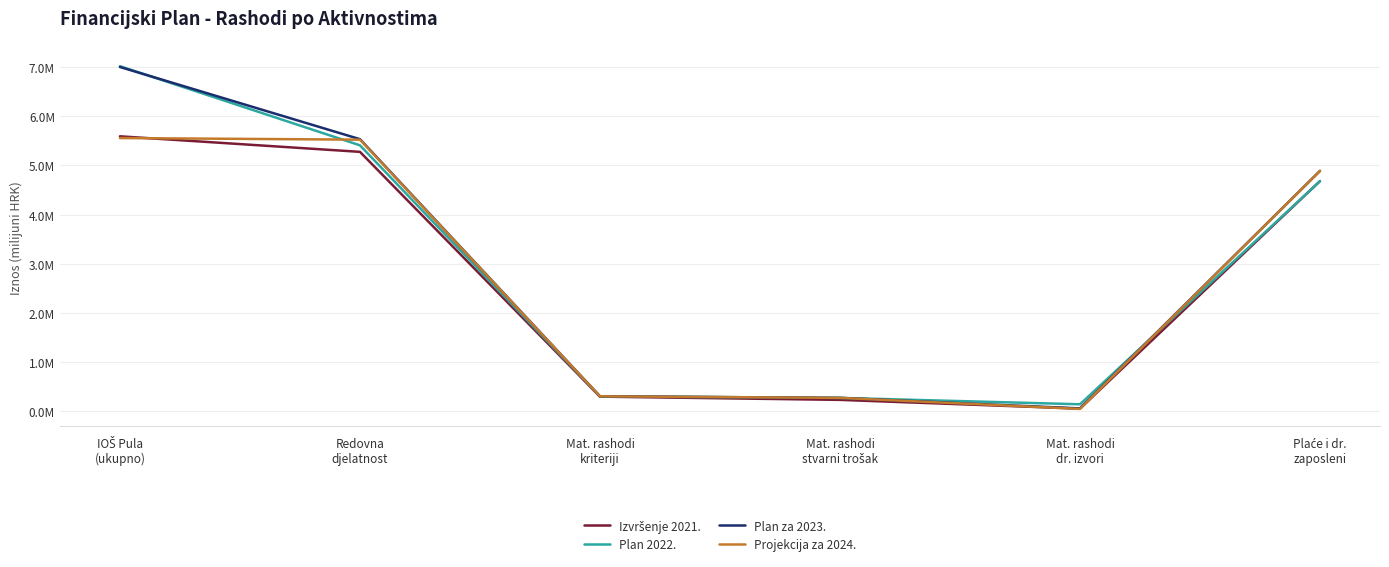

What is the highest value of the Projekcija za 2024. series?

5.6